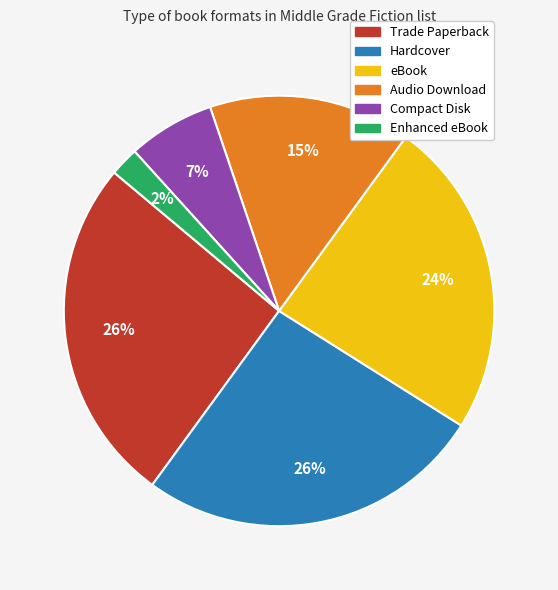

Is Enhanced eBook the majority of the pie?

No